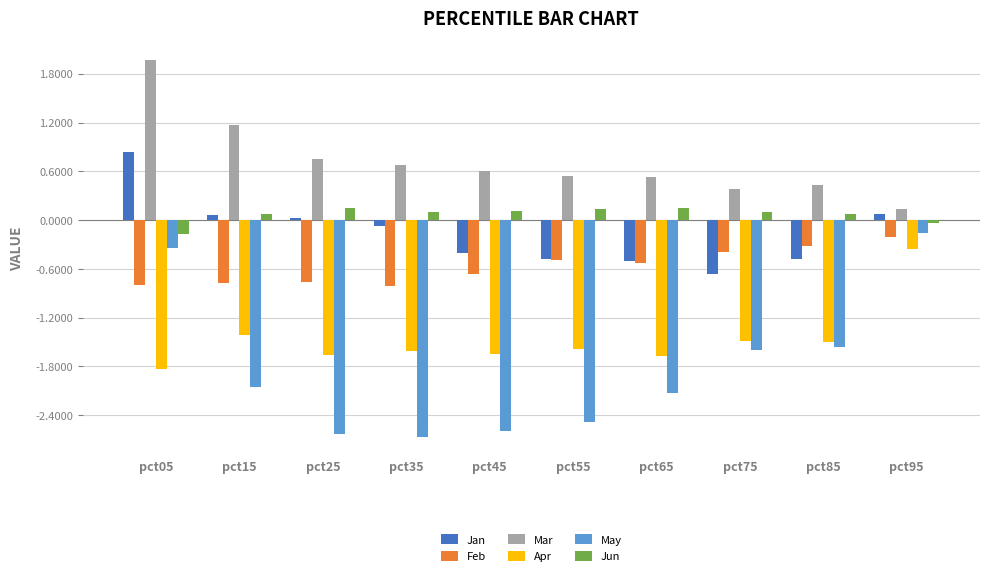

How many values in Jan are above zero?

4